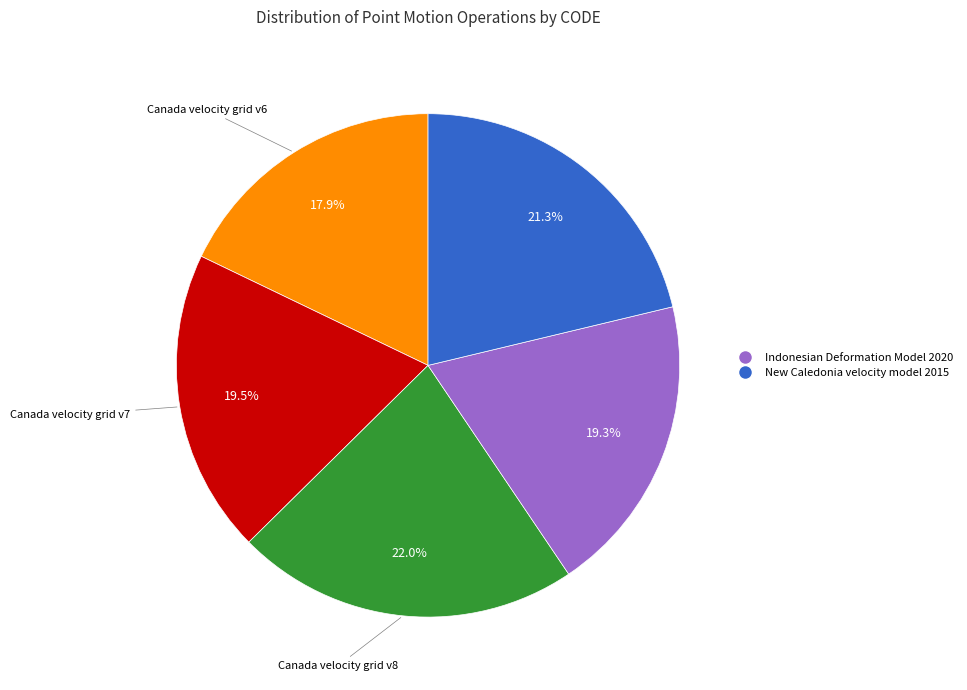

How many slices are in this pie chart?

5